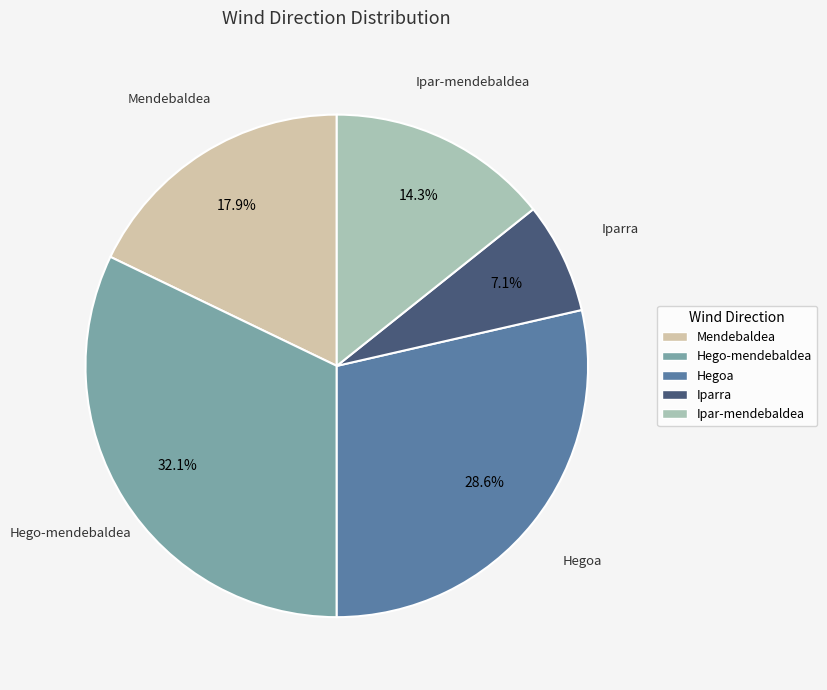

How many segments does this pie chart have?

5